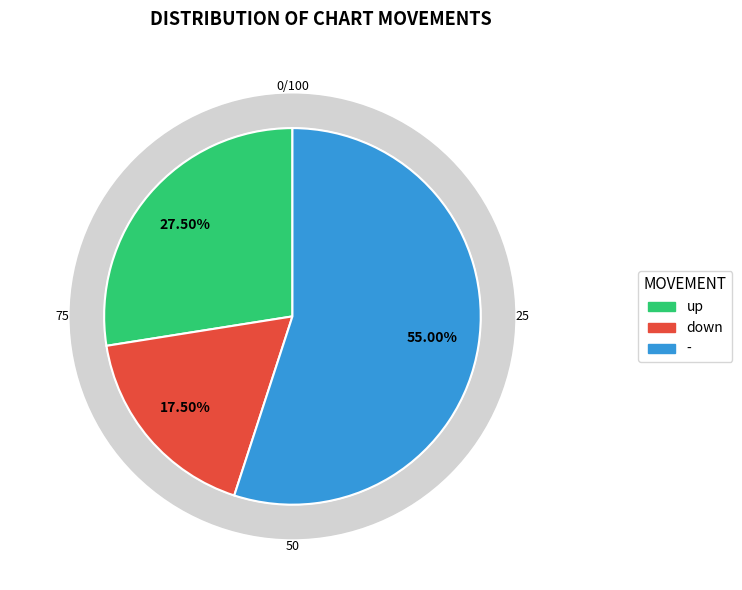

Which slice is the smallest?

down